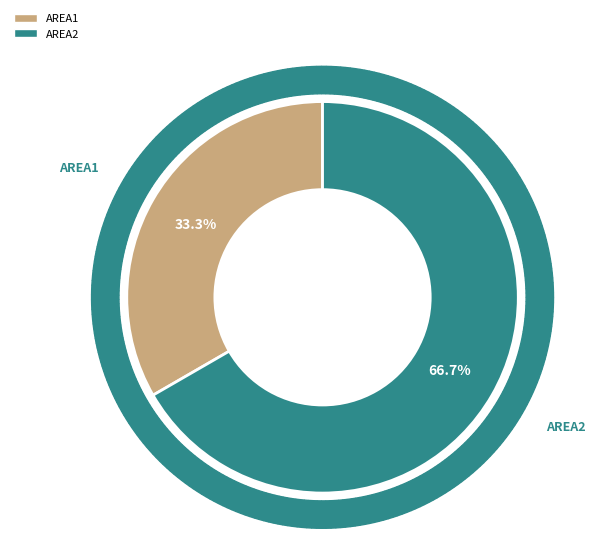

How many segments does this pie chart have?

2